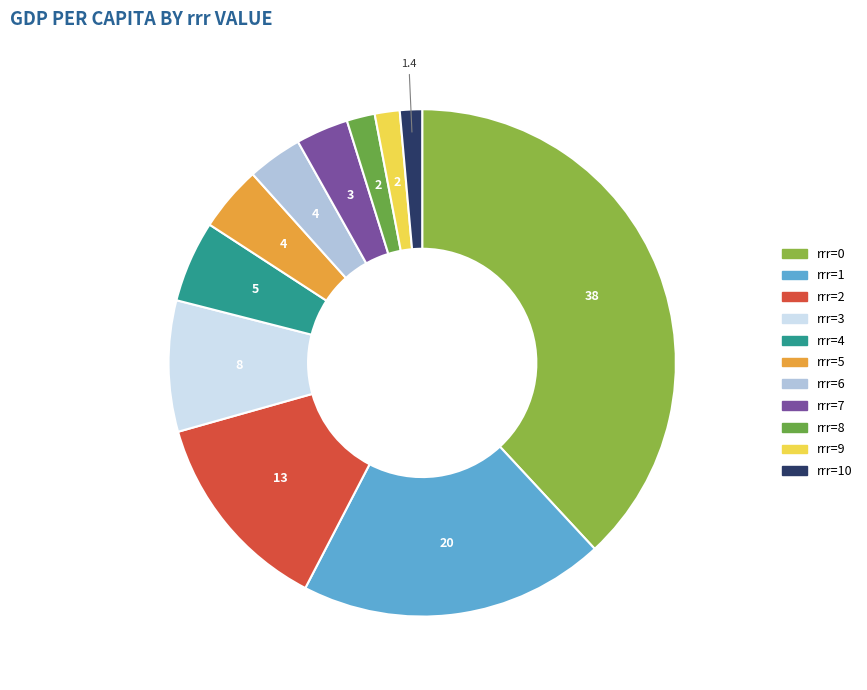

Is there a majority slice in this chart?

No